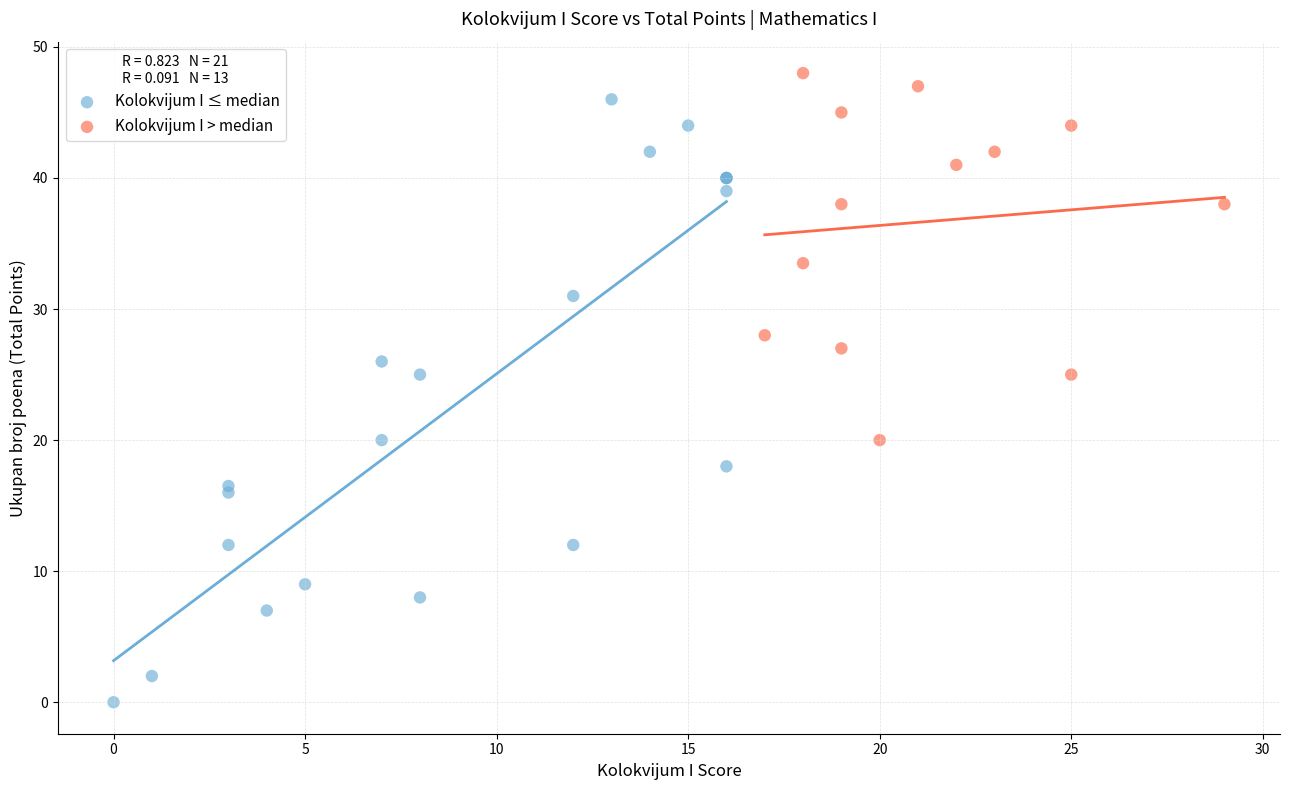

Which series has the largest Y range (max minus min)?

Kolokvijum I ≤ median